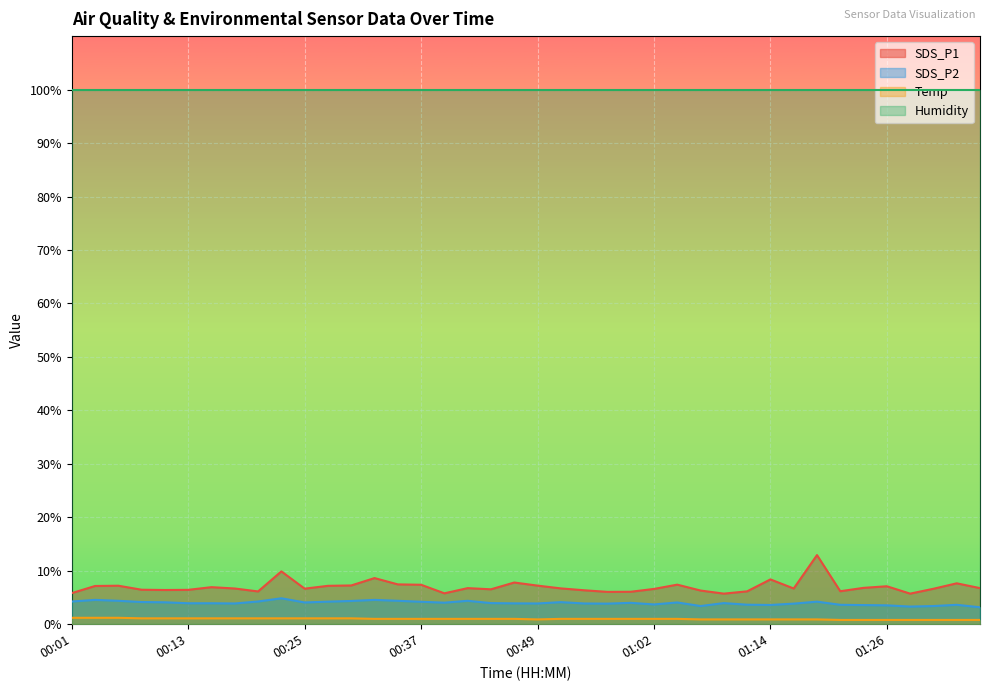

Which series has the largest range (max minus min)?

SDS_P1